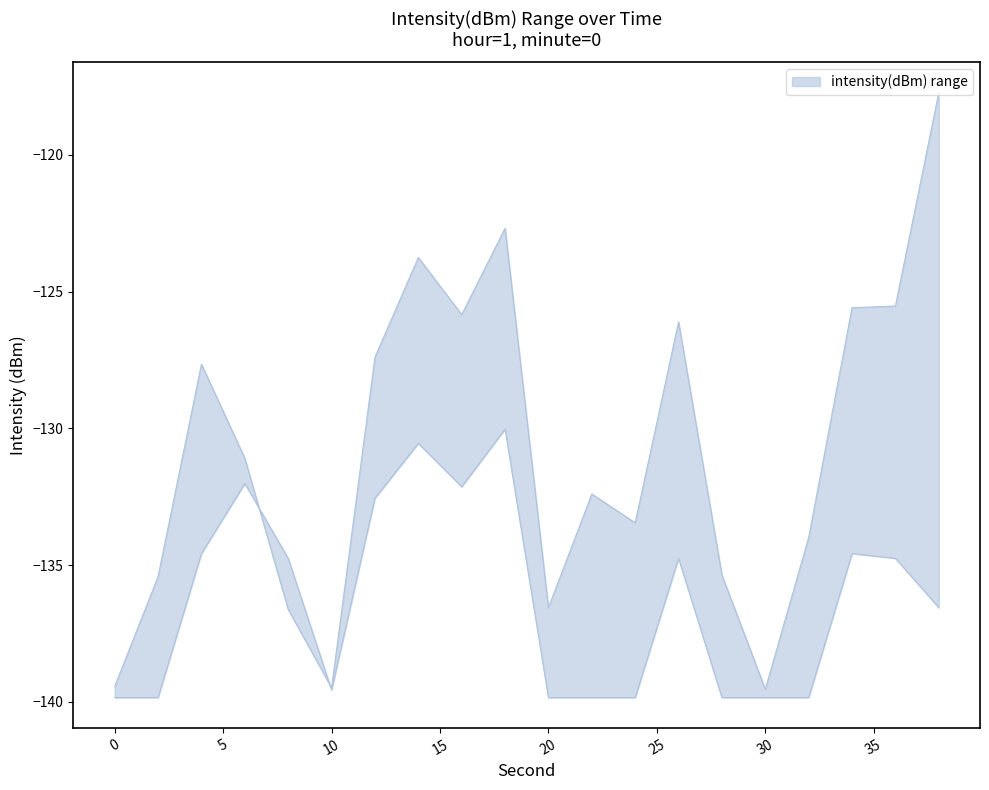

At which category does intensity_upper reach its first local peak?

4